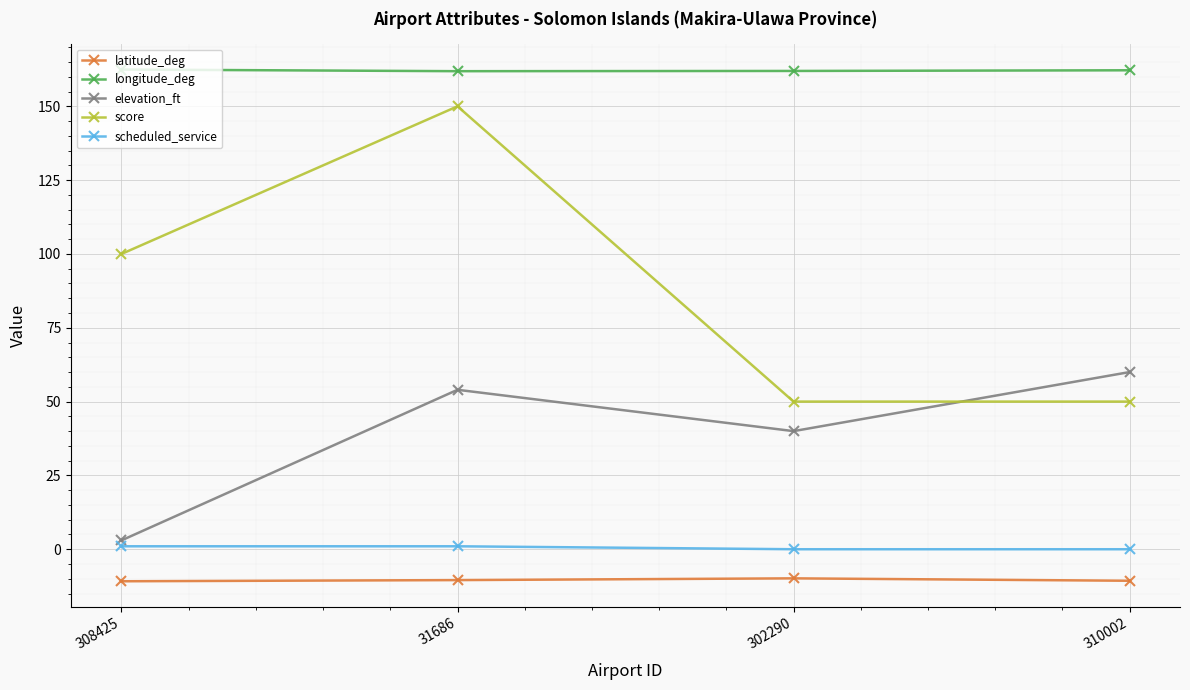

Does the chart have visible grid lines?

Yes